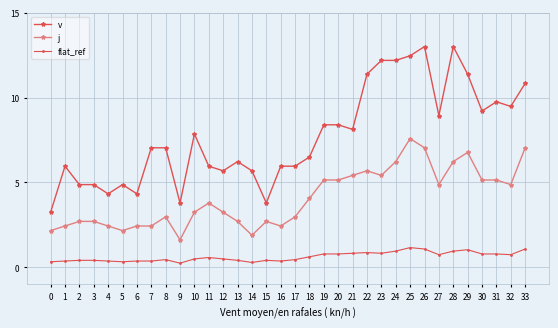

What is the maximum value shown in the chart?

13.0